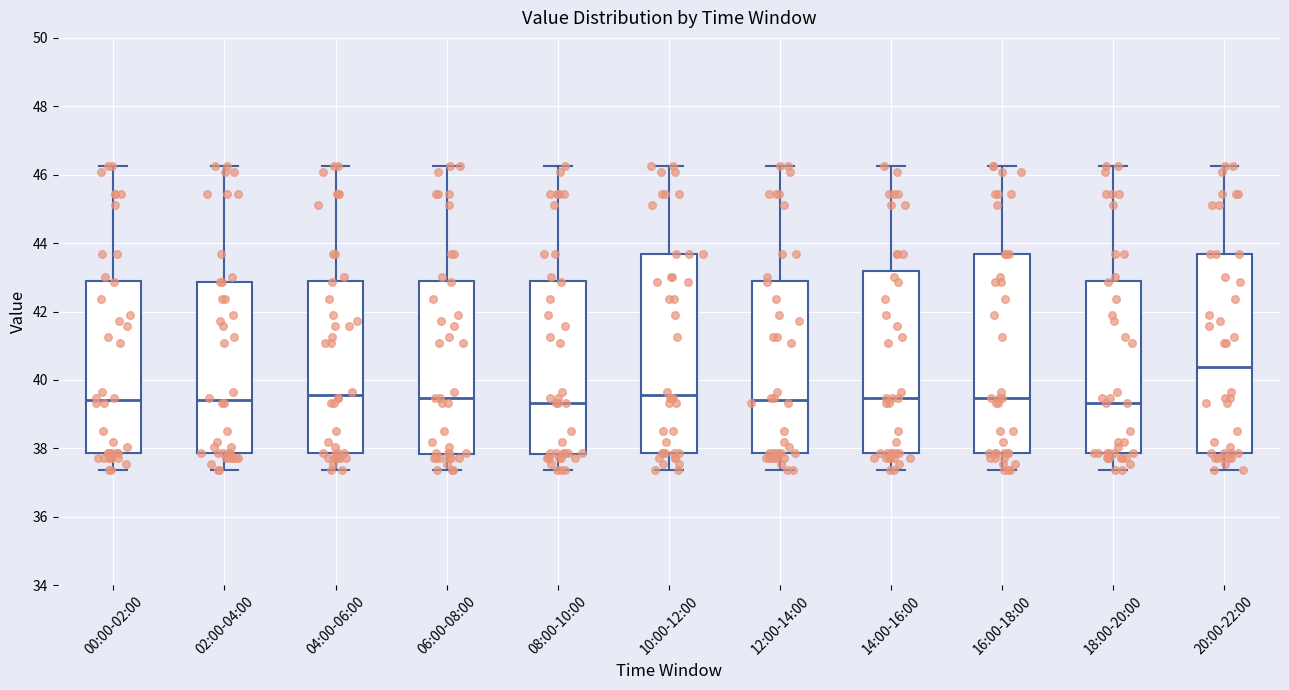

Reading left to right, transcribe this box plot: for each box, give where its median line is, the range the box spans, and where its two whiskers end, as read against the y-axis. The values are not printed on the chart, so give them approximately, as read against the axis.

00:00-02:00: median 39.4, box 37.8 to 43.0, whiskers 37.4 to 46.2
02:00-04:00: median 39.4, box 37.8 to 42.8, whiskers 37.4 to 46.2
04:00-06:00: median 39.6, box 37.8 to 43.0, whiskers 37.4 to 46.2
06:00-08:00: median 39.4, box 37.8 to 43.0, whiskers 37.4 to 46.2
08:00-10:00: median 39.4, box 37.8 to 43.0, whiskers 37.4 to 46.2
10:00-12:00: median 39.6, box 37.8 to 43.6, whiskers 37.4 to 46.2
12:00-14:00: median 39.4, box 37.8 to 43.0, whiskers 37.4 to 46.2
14:00-16:00: median 39.4, box 37.8 to 43.2, whiskers 37.4 to 46.2
16:00-18:00: median 39.4, box 37.8 to 43.6, whiskers 37.4 to 46.2
18:00-20:00: median 39.4, box 37.8 to 43.0, whiskers 37.4 to 46.2
20:00-22:00: median 40.4, box 37.8 to 43.6, whiskers 37.4 to 46.2